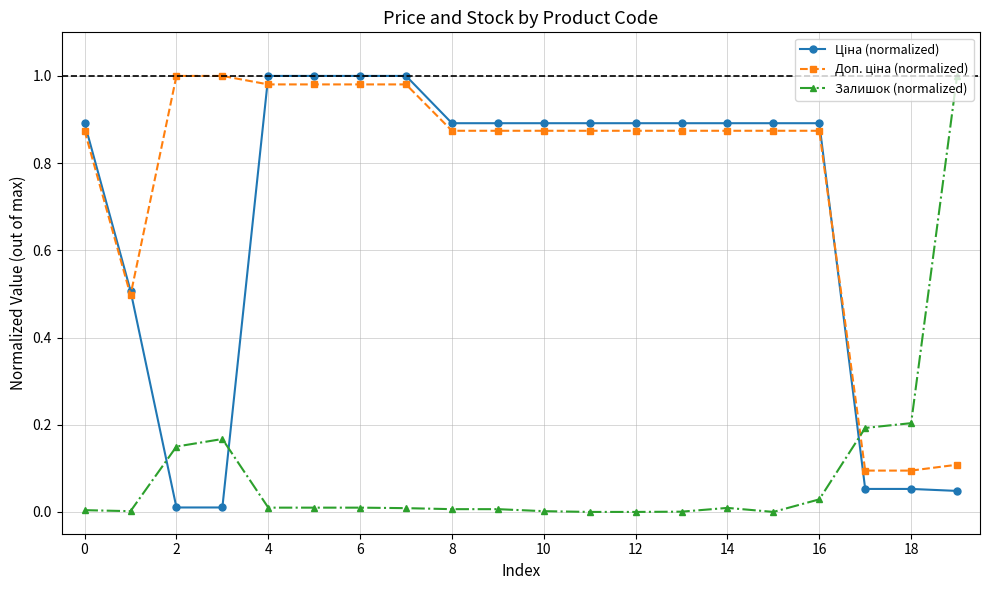

How many lines are shown in the chart?

3